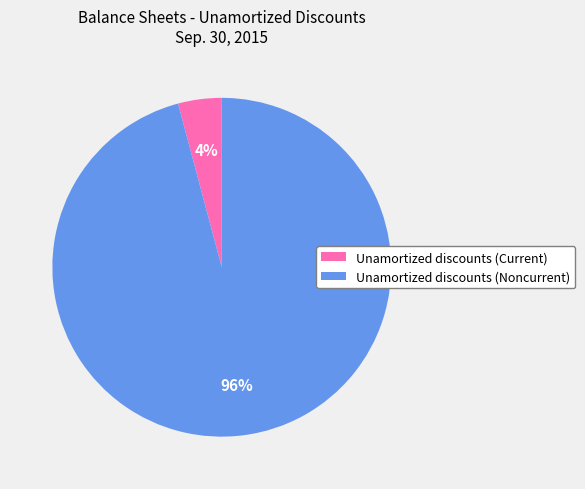

To the nearest percent, what is the combined percentage of Unamortized discounts (Current) and Unamortized discounts (Noncurrent)?

100%